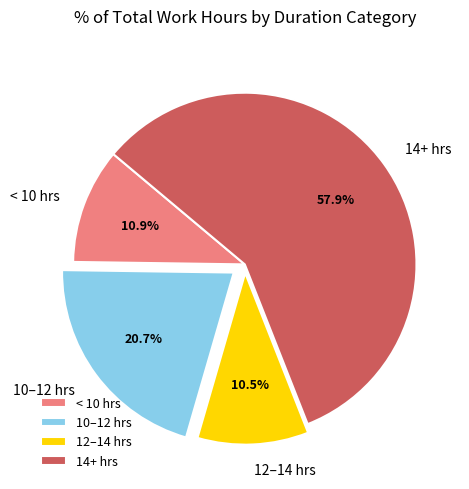

What is the ratio of the value at 12–14 hrs to the value at < 10 hrs?

1.0